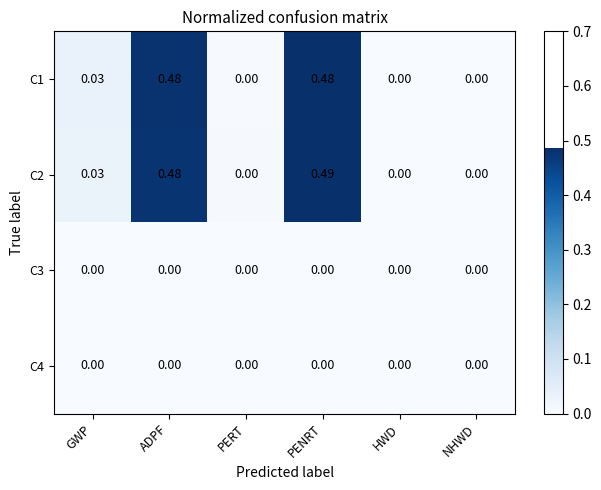

Which category has the highest value in the C2 series?

PENRT